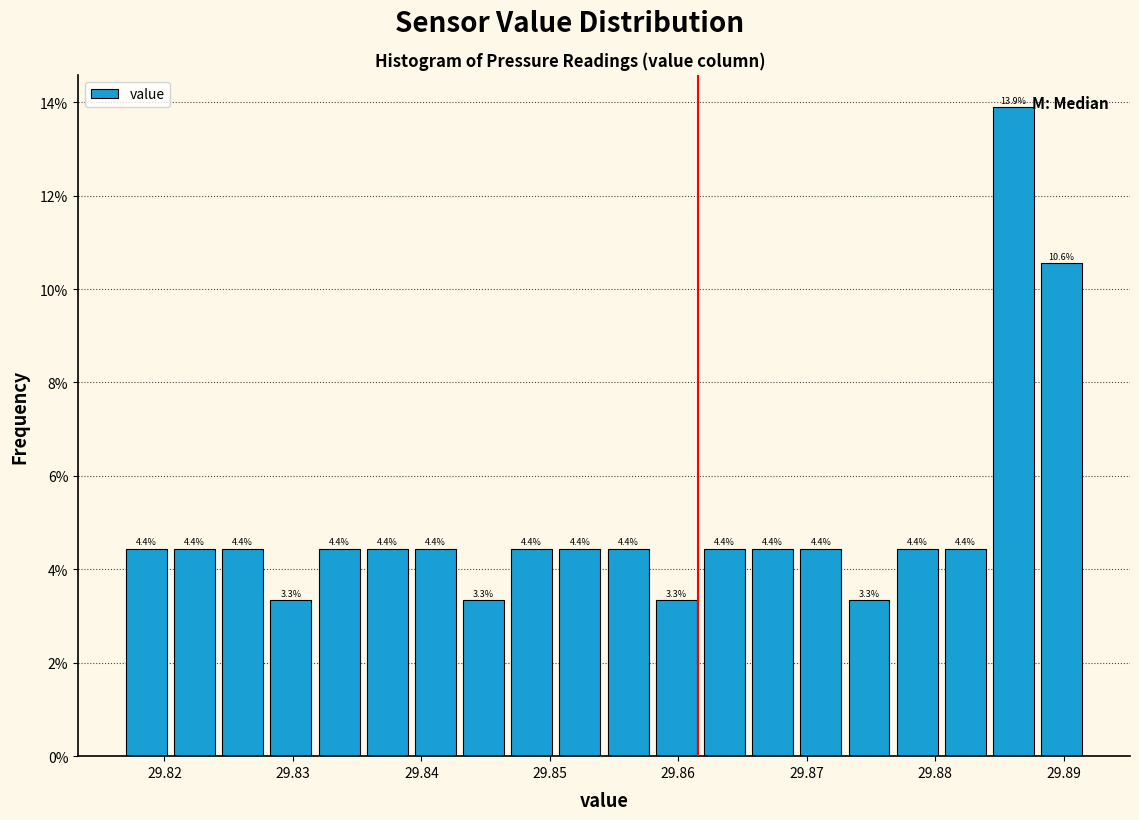

Around what value on the x-axis is the tallest bar? Give the approximate position of its centre, as read against the axis.

29.886